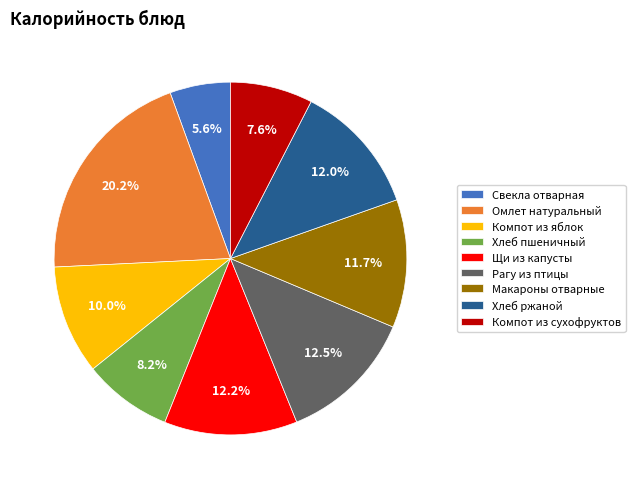

Is Рагу из птицы the majority of the pie?

No